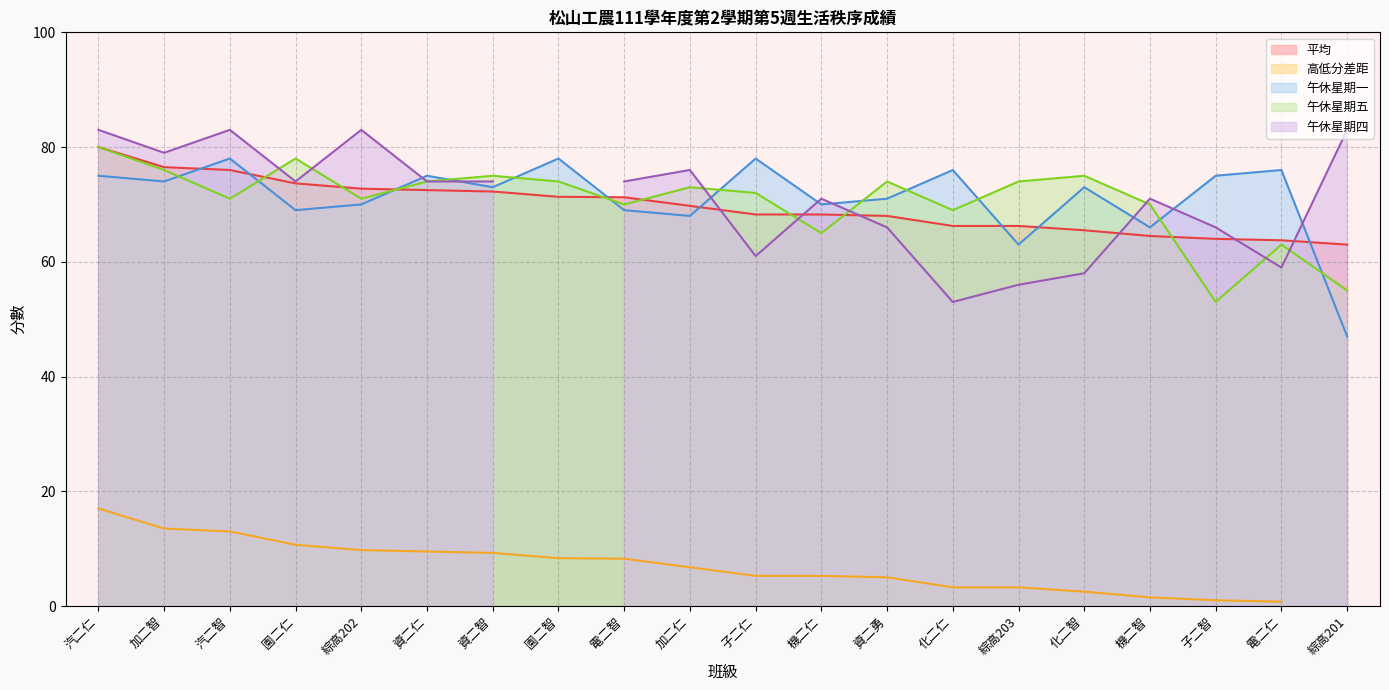

In 午休星期五, how many points are higher than both neighbors (excluding endpoints)?

6